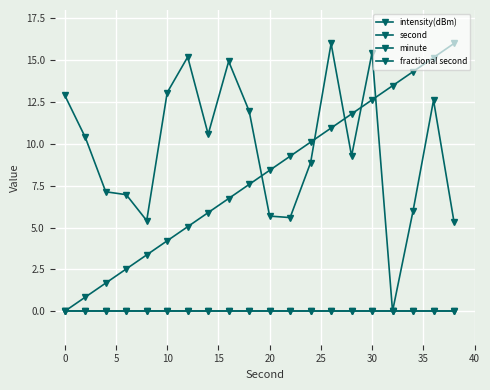

Does the chart have visible grid lines?

Yes